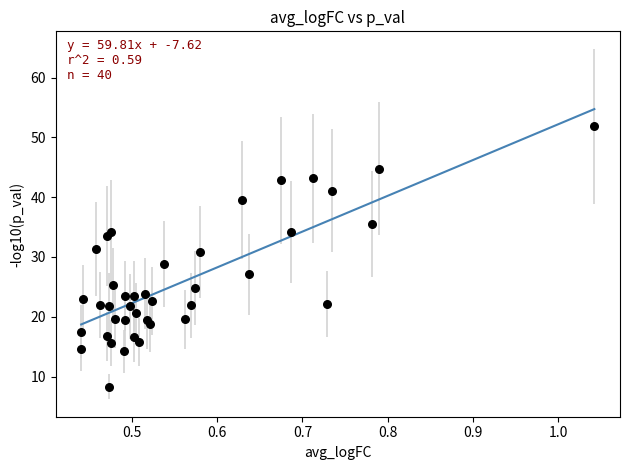

What is the range of X values (max minus min)?

0.6